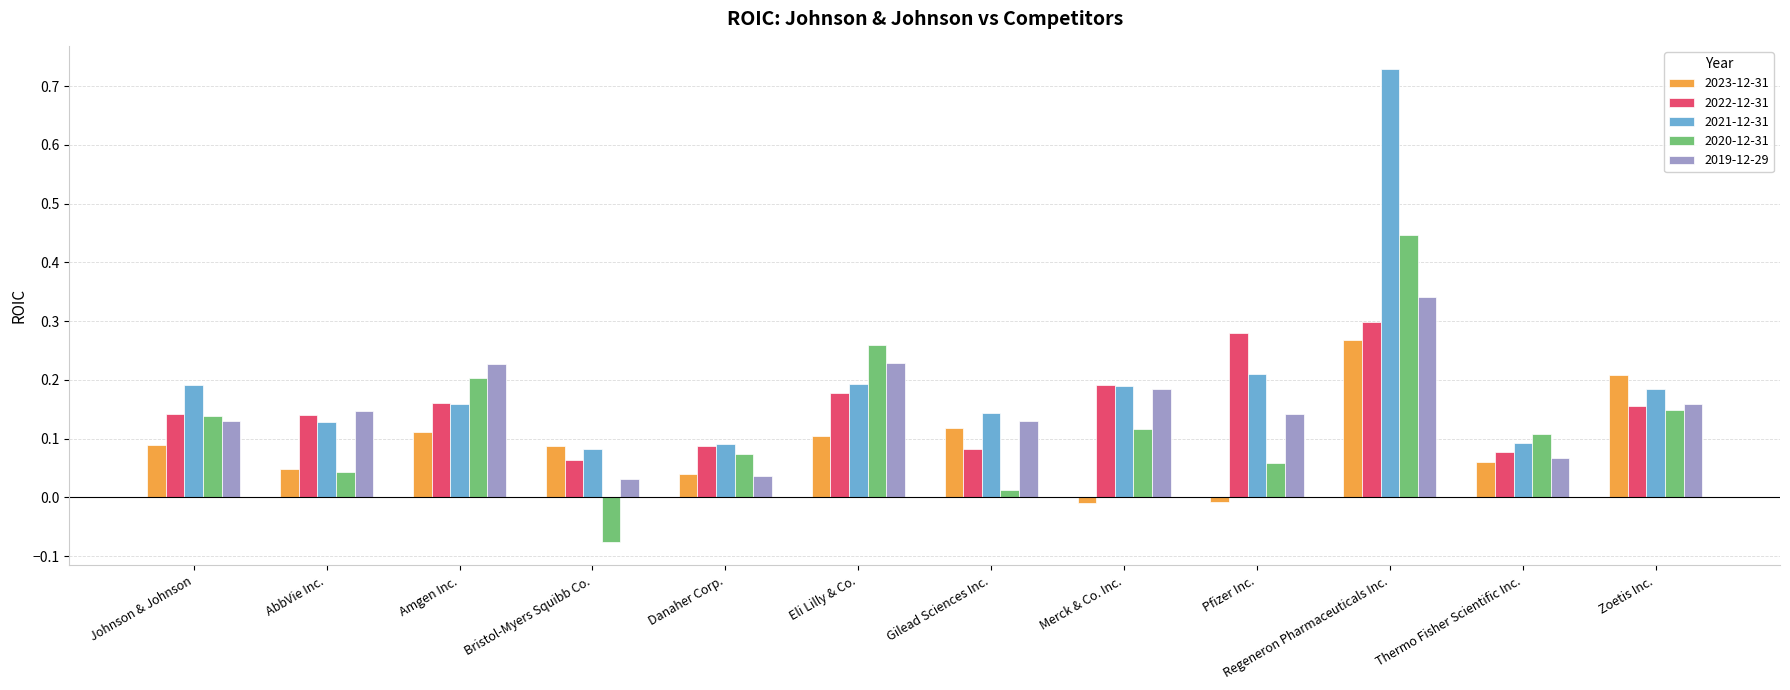

Which series has the largest total across all categories?

2021-12-31